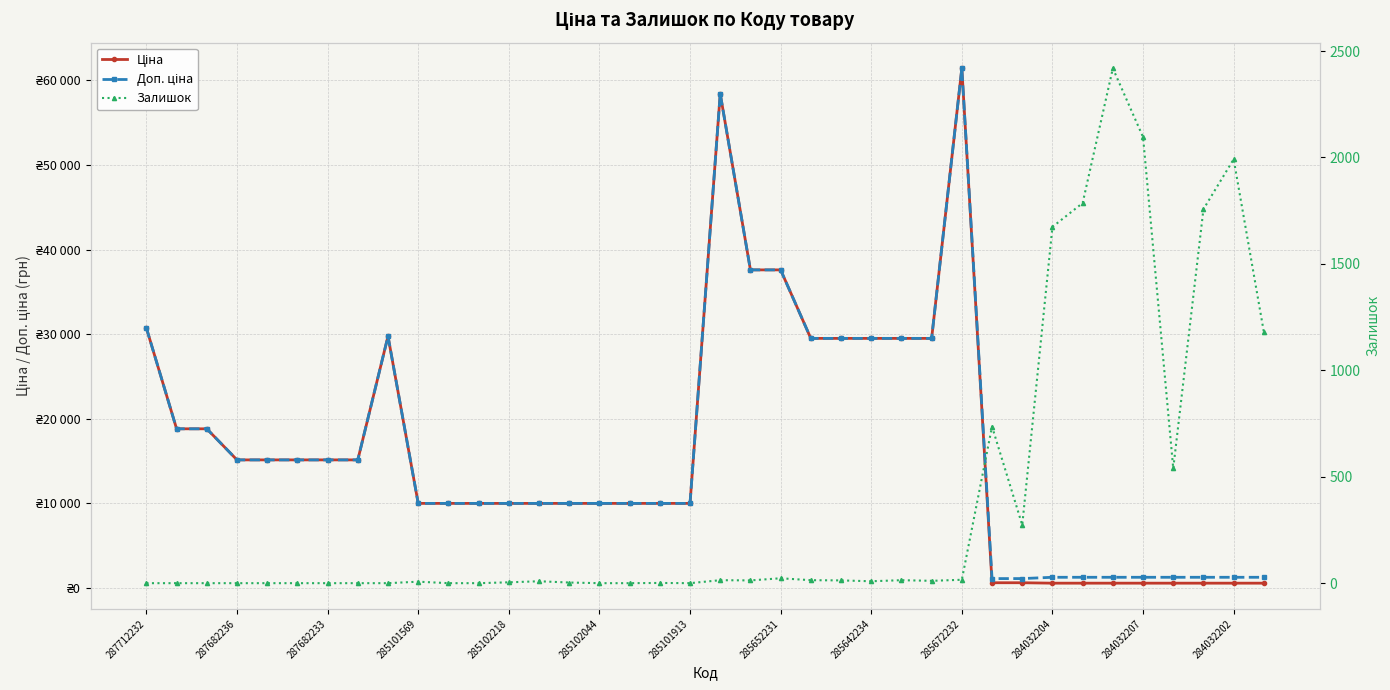

What is the difference between the maximum and second lowest values in the Доп. ціна series?

60352.6